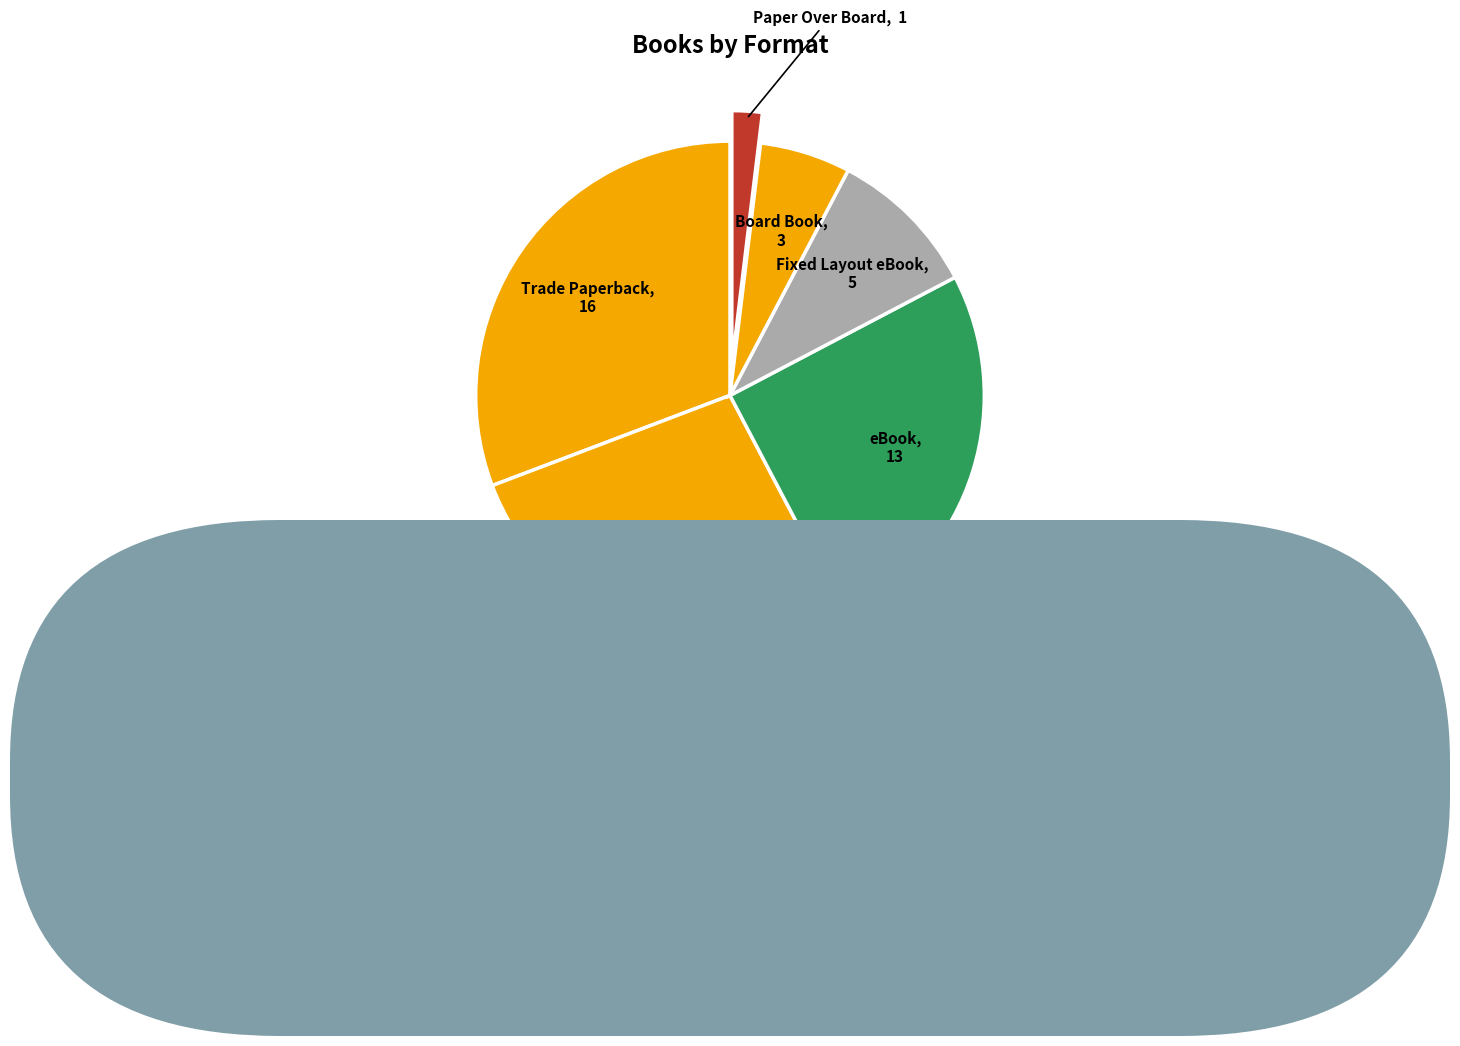

What is the smallest slice in the pie chart?

Paper Over Board